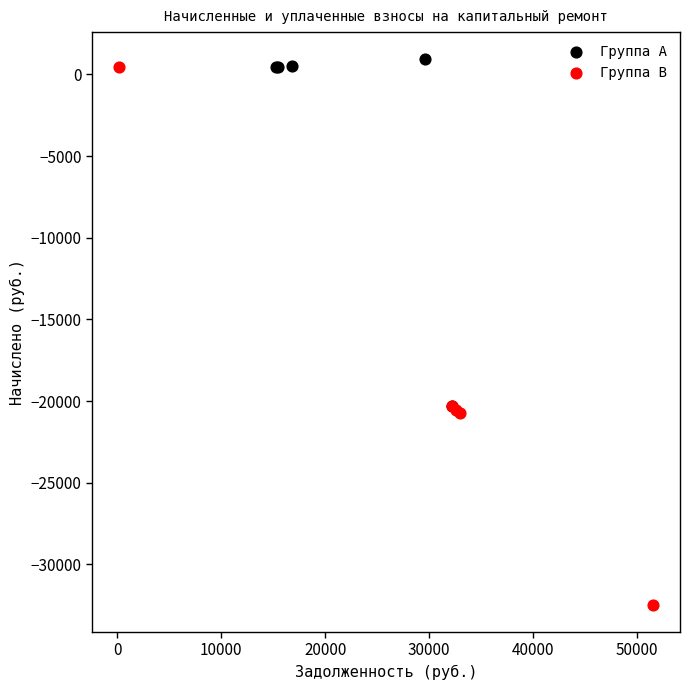

Which series has the largest Y range (max minus min)?

Группа B